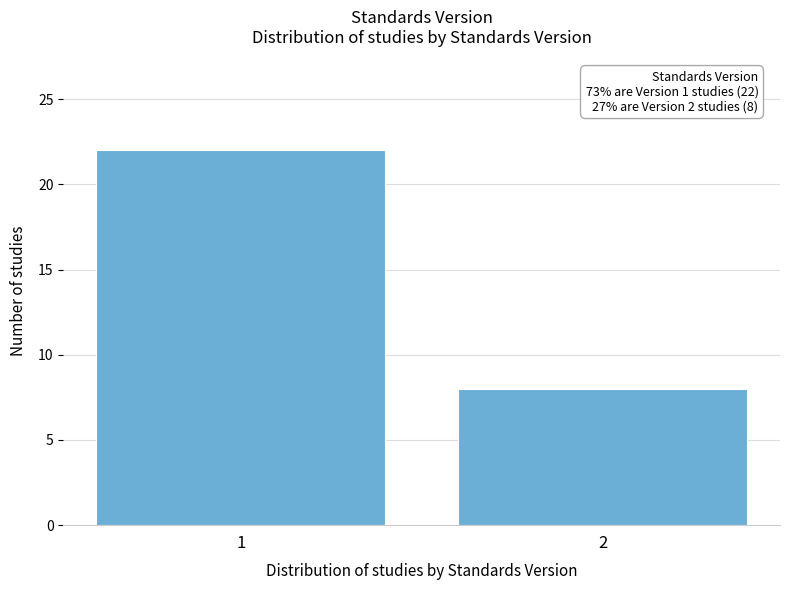

Reading left to right, what are all the values shown in this chart?

22	8